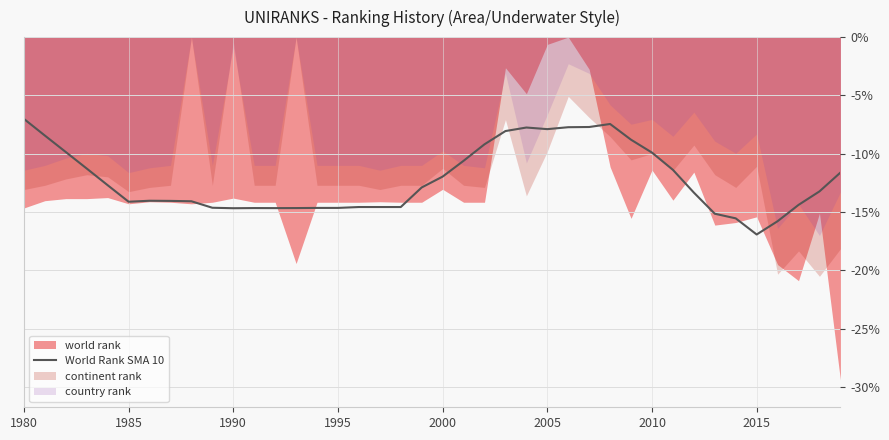

Does the chart display data point markers on the line(s)?

No